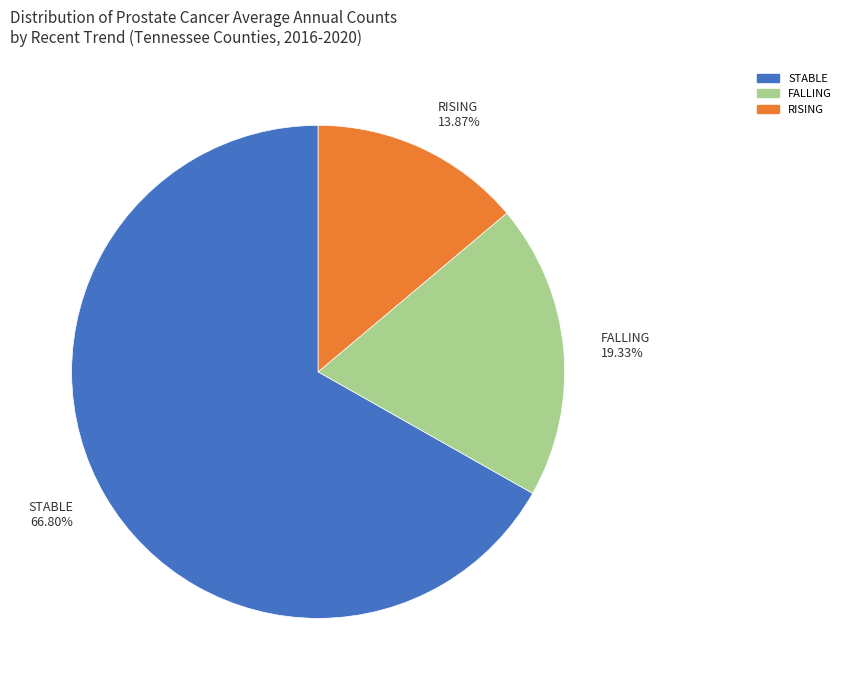

How many segments does this pie chart have?

3